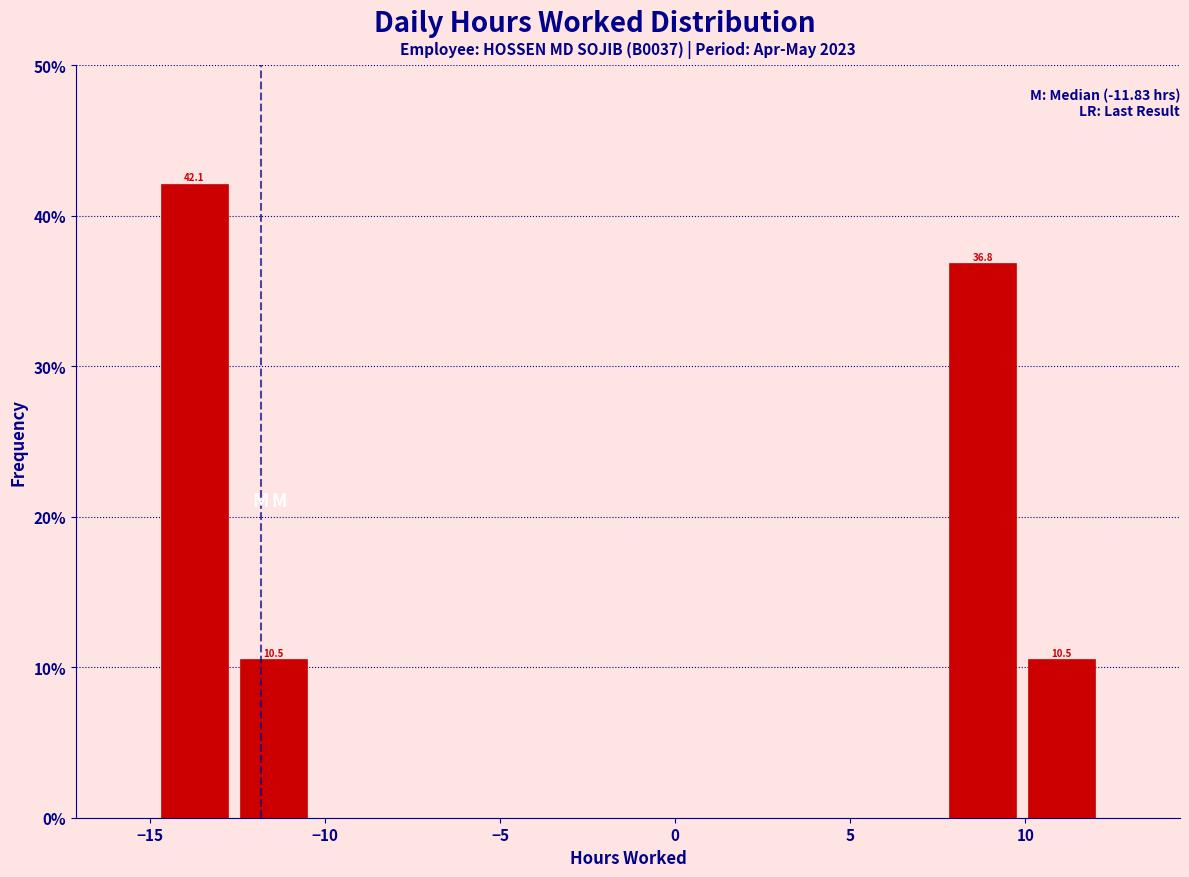

Over which range of the x-axis is the bar tallest?

-15.0 to -12.5